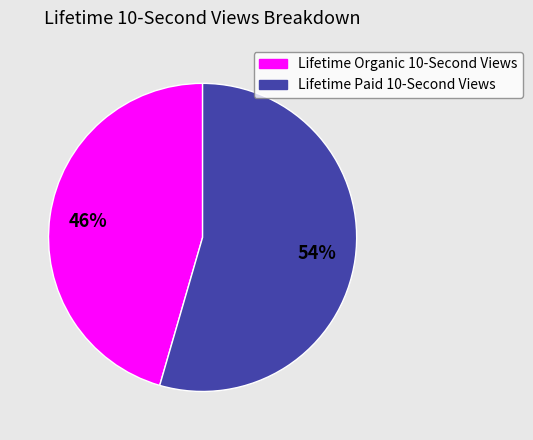

Count the number of slices in the pie.

2